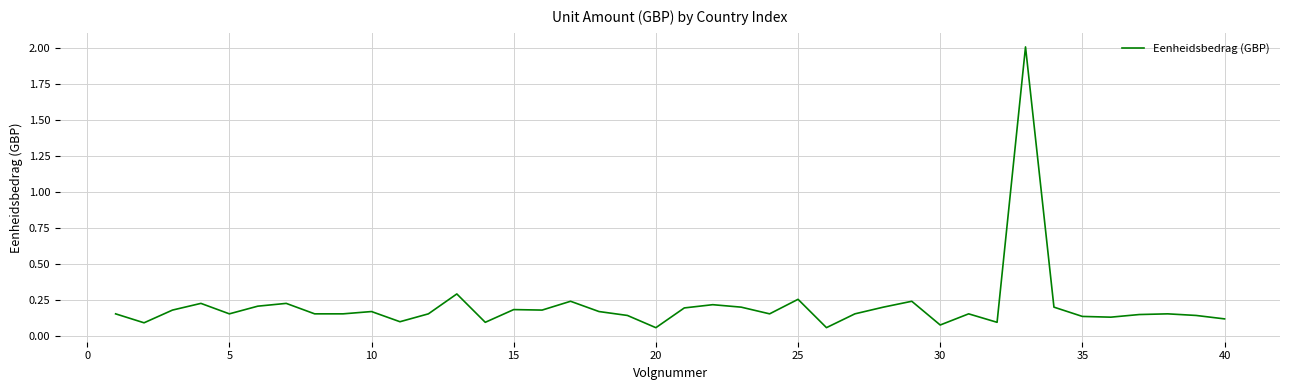

What is the sum of all values?

8.3